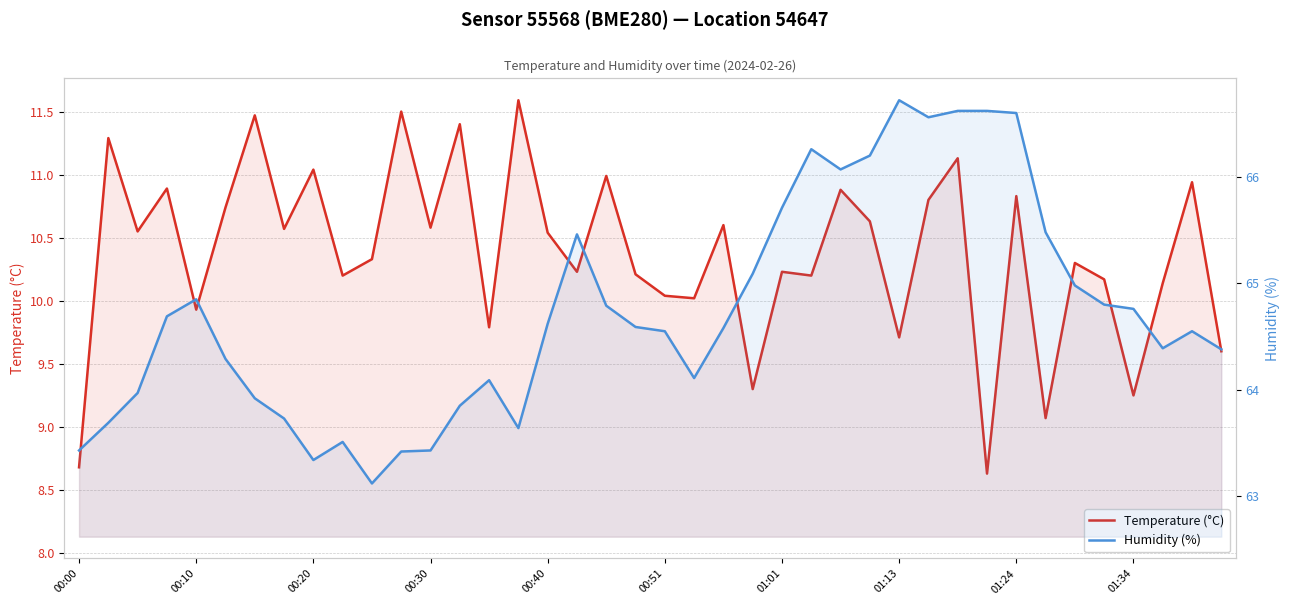

Rank the series by their average value, from lowest to highest.

Temperature (°C), Humidity (%)